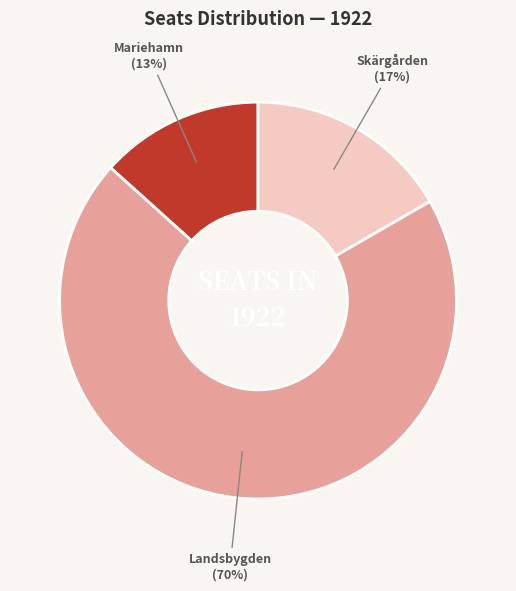

Combined, do Mariehamn and Landsbygden account for over 50%?

Yes